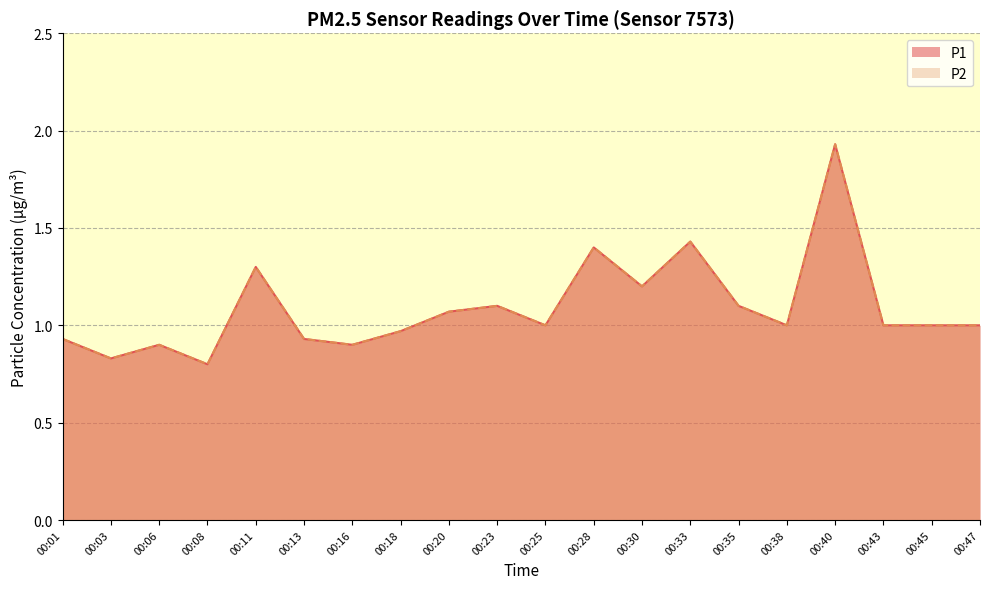

How many lines are shown in the chart?

2